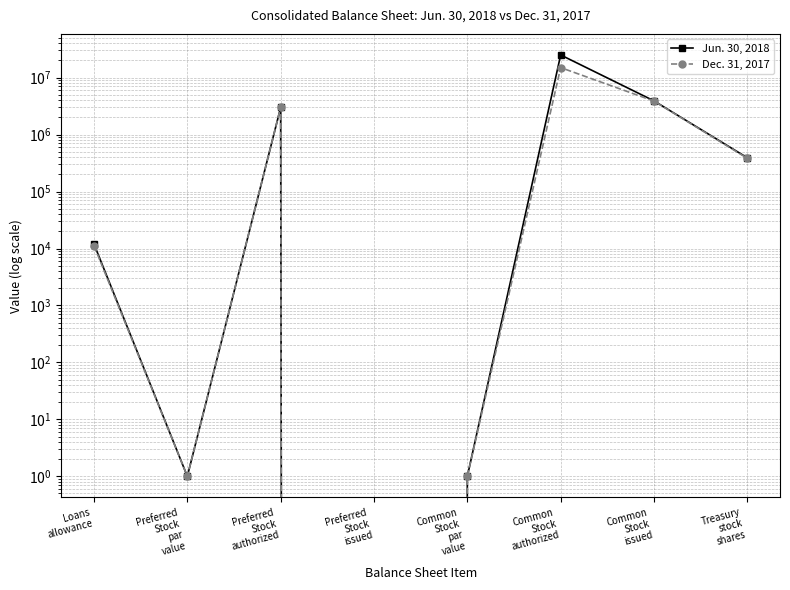

Reading left to right, transcribe all the data shown in this chart.

Jun. 30, 2018: 11941	1	3000000	0	1	25000000	3904212	391559
Dec. 31, 2017: 11190	1	3000000	0	1	15000000	3869939	383065